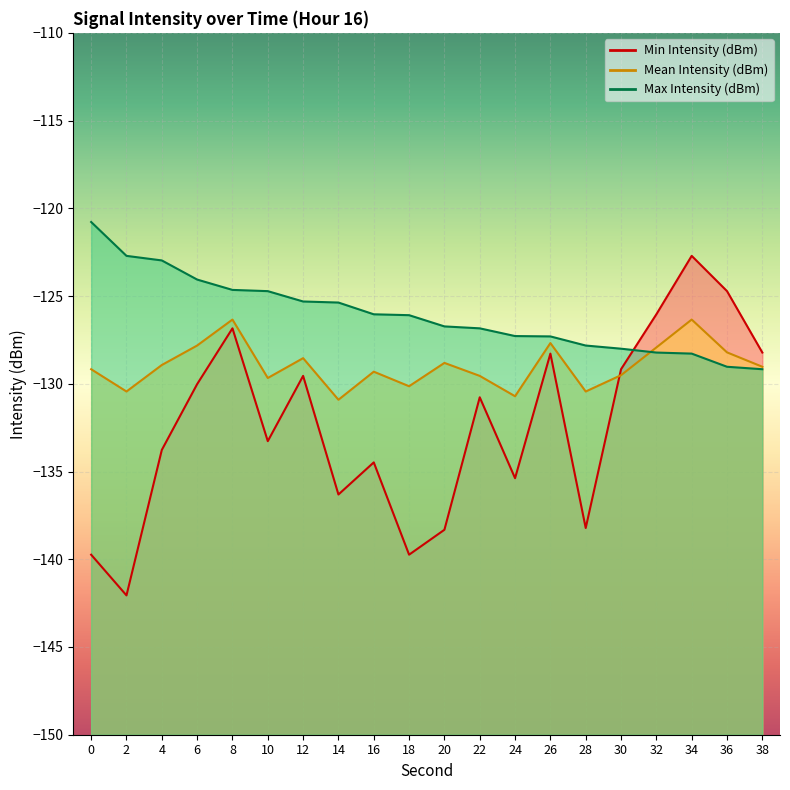

Does the chart display data point markers on the line(s)?

No